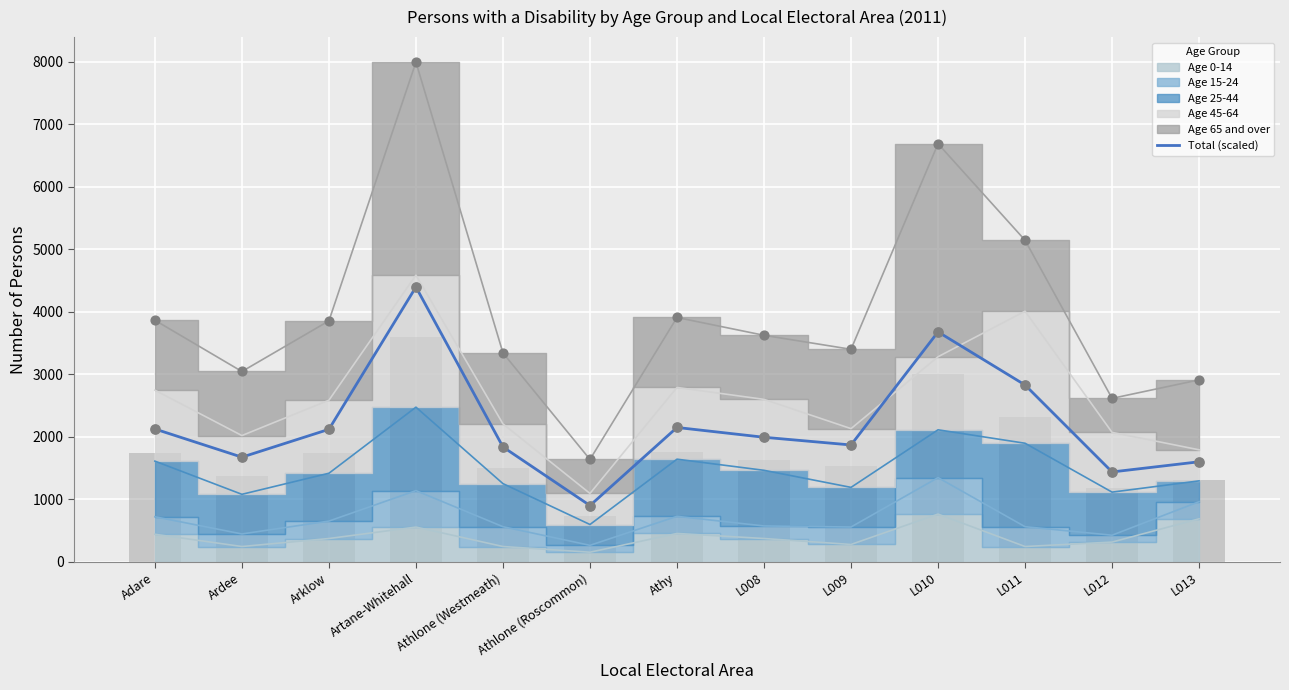

What is the ratio of the value at L013 to the value at Ardee?

1.0